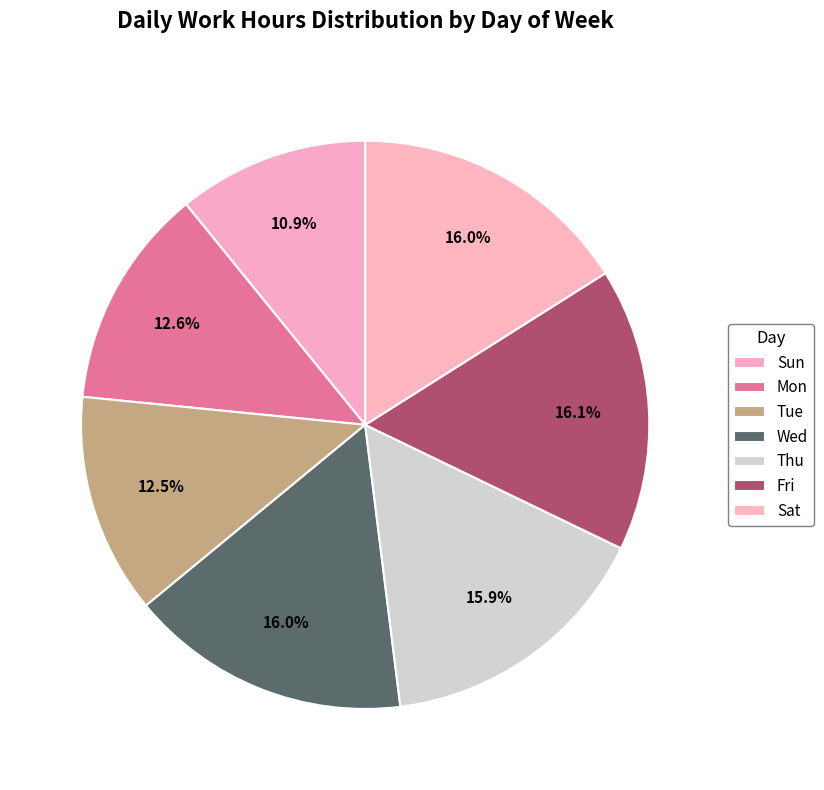

Which category has the smallest portion of the pie?

Sun